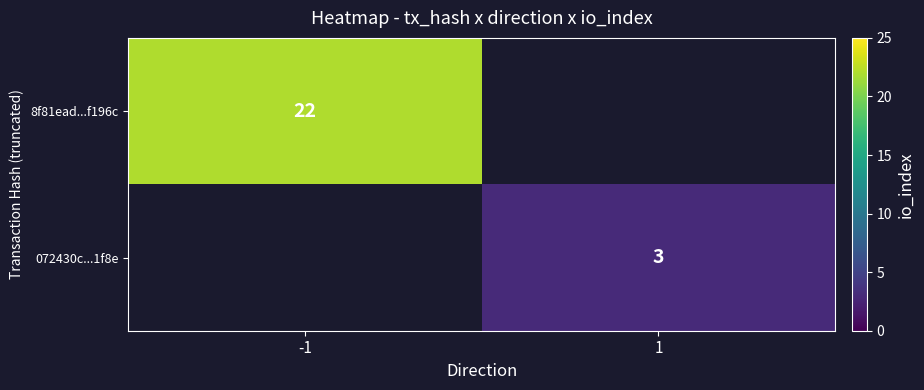

Is it true that 072430c...1f8e equals 5 at 1?

False